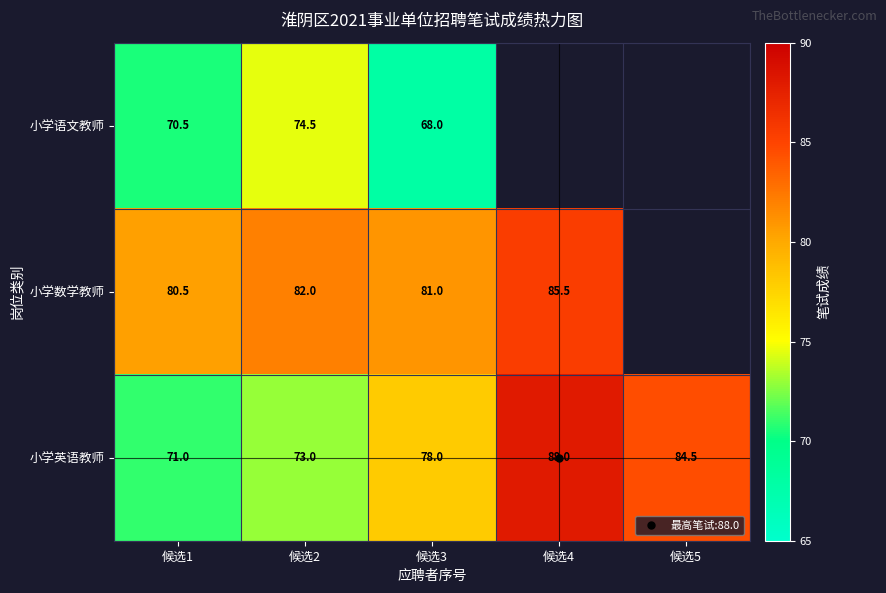

What is the approximate value of 小学英语教师 at 候选2?

73.0